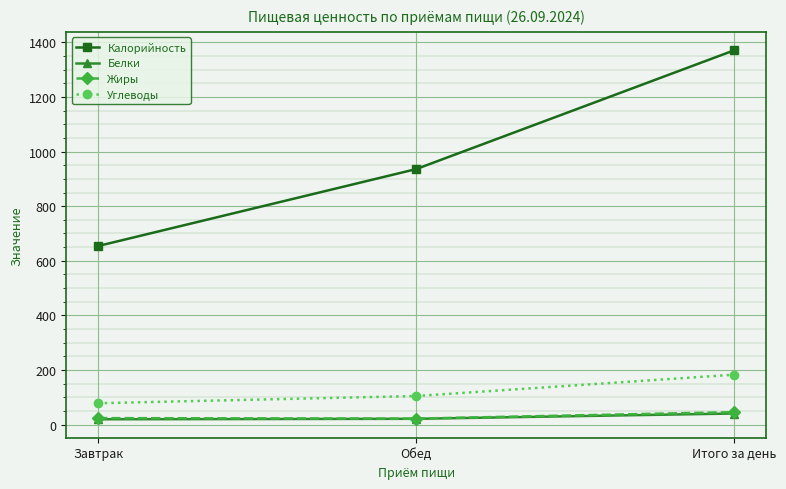

Which series changed the most between Завтрак and Итого за день?

Калорийность